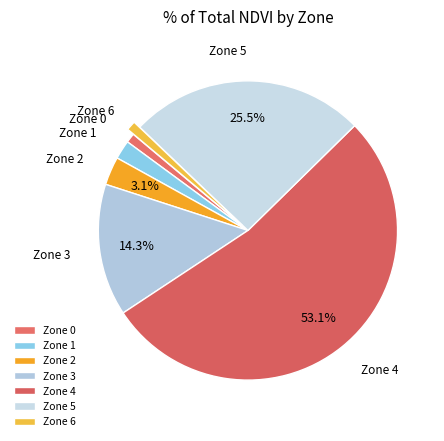

Count the number of slices in the pie.

7